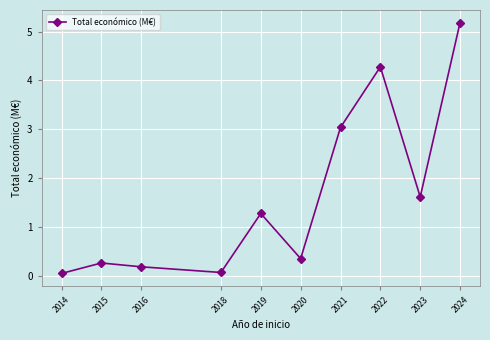

Which has a higher value, 2021 or 2023?

2021